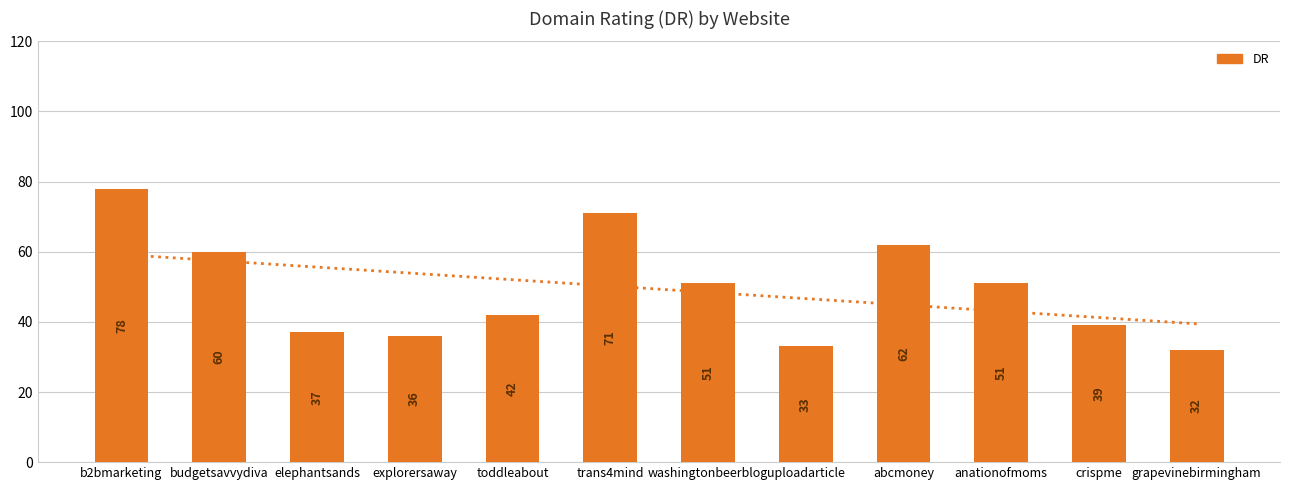

List the labels in order of value, smallest first.

grapevinebirmingham, uploadarticle, explorersaway, elephantsands, crispme, toddleabout, washingtonbeerblog, anationofmoms, budgetsavvydiva, abcmoney, trans4mind, b2bmarketing